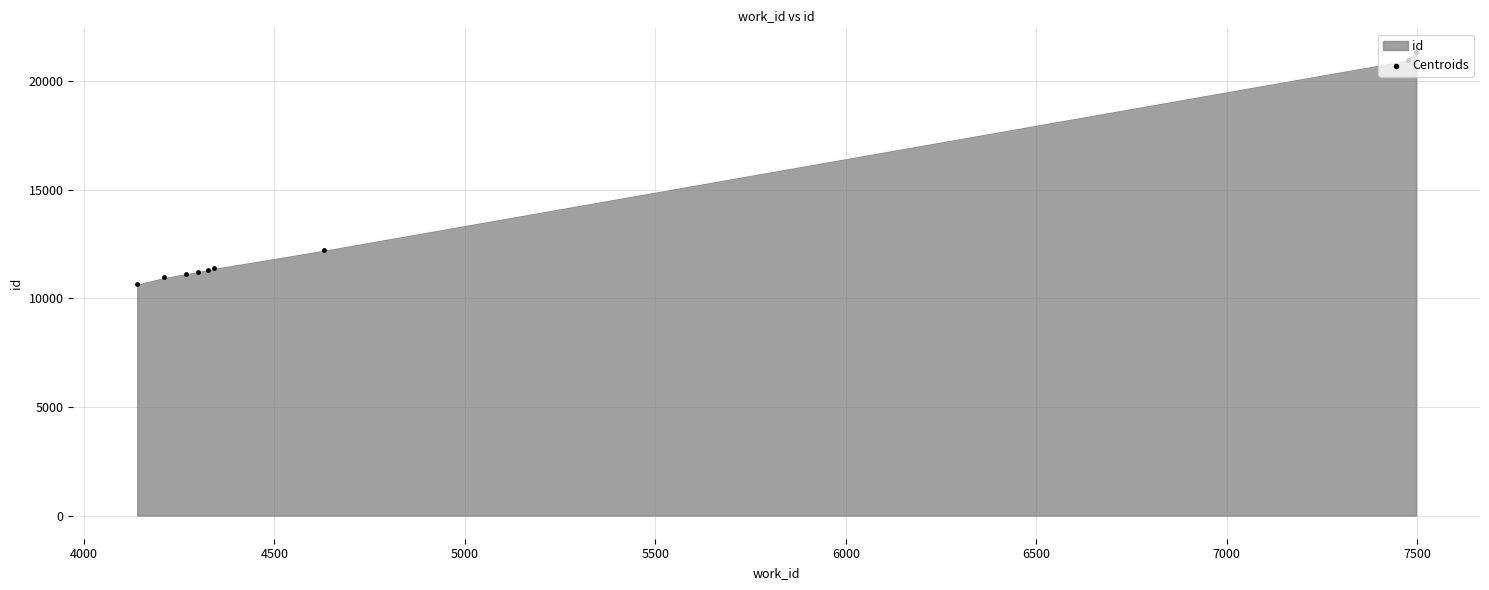

What is the ratio of the value at 7000 to the value at 4000?

1.9